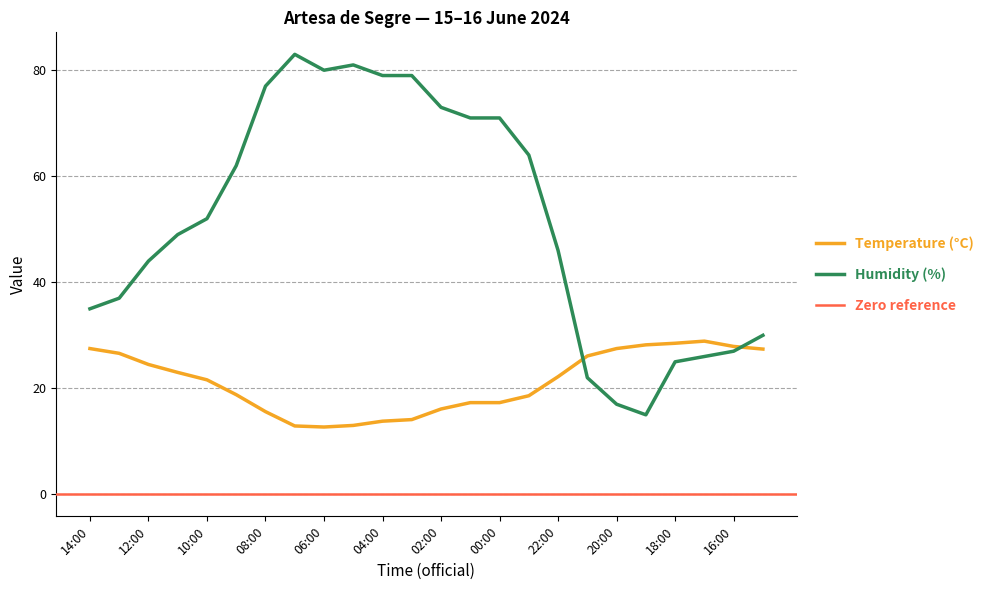

Between 12:00 and 10:00, which series saw the biggest shift?

Humidity (%)